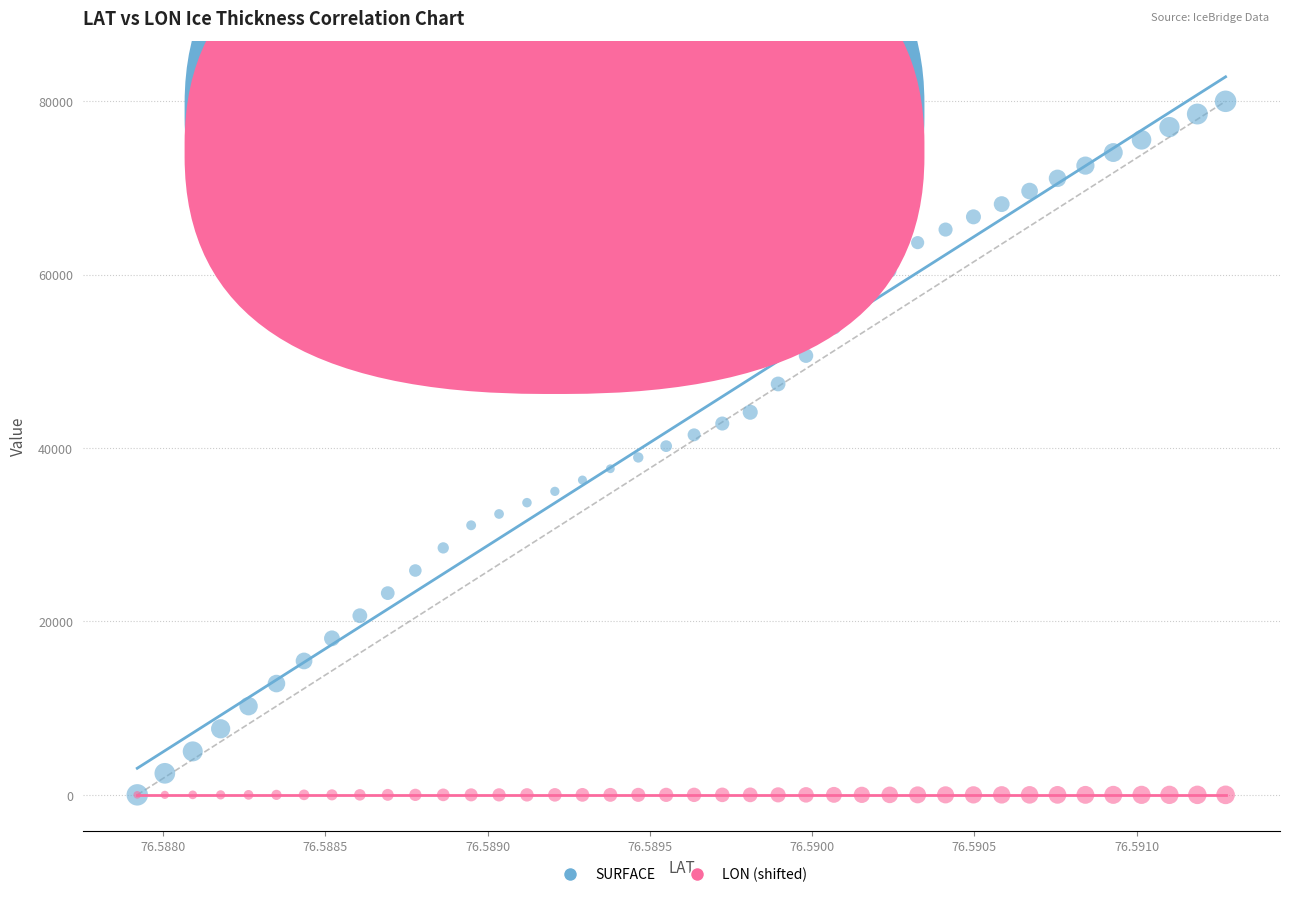

Which series has the widest spread of Y values?

SURFACE